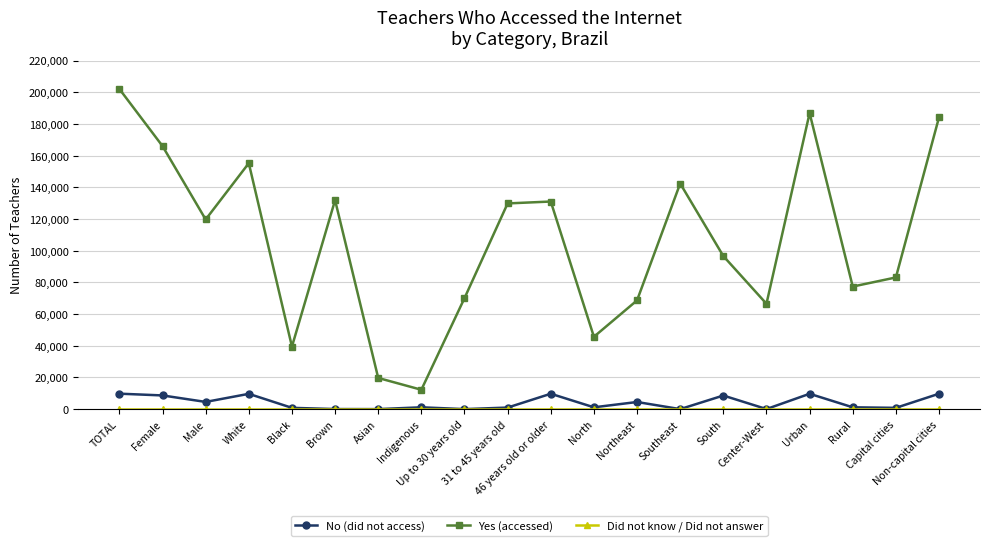

What is the maximum value for Yes (accessed)?

202074